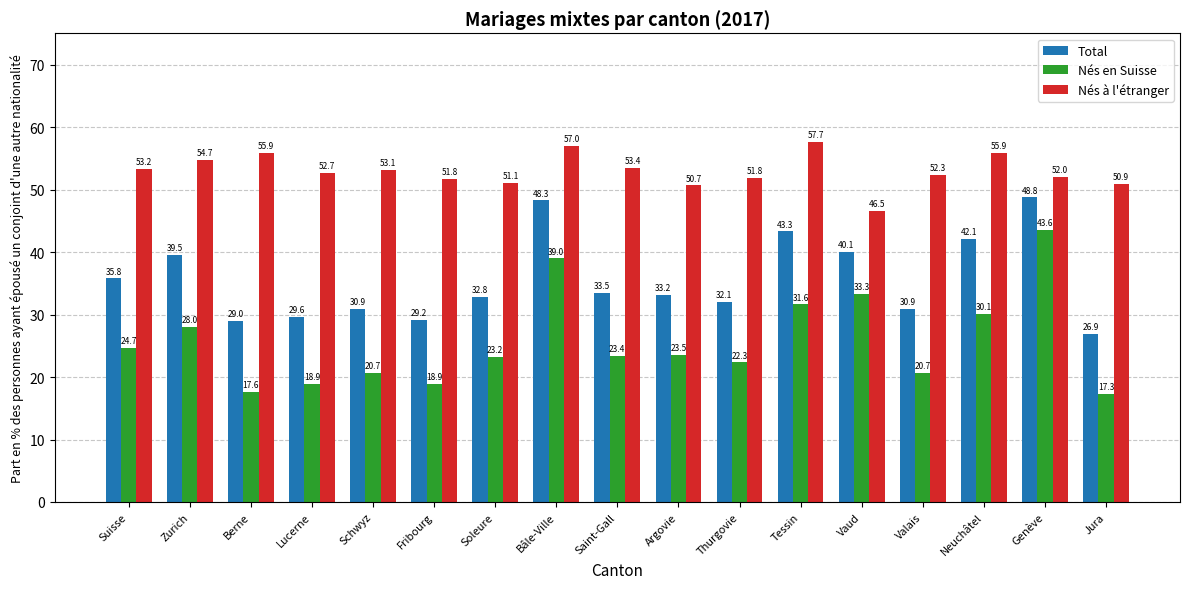

What is the maximum value shown in the chart?

57.7